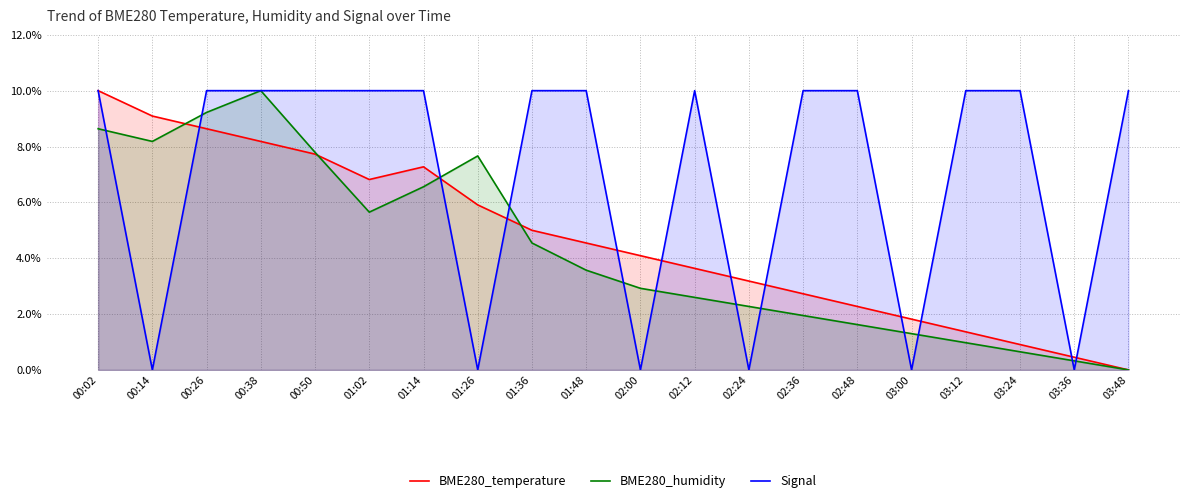

At 01:36, list the series in order from smallest to largest.

BME280_humidity, BME280_temperature, Signal